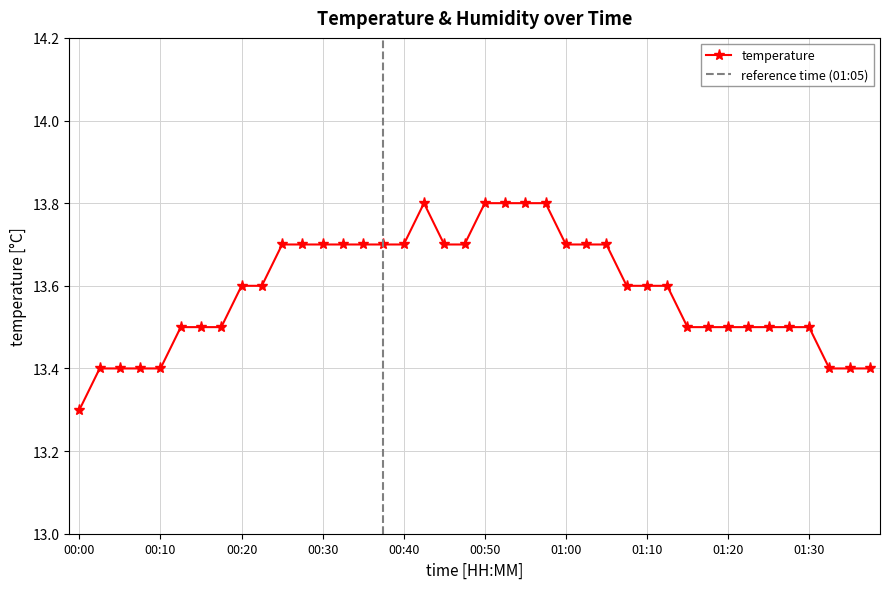

True or false: the data shows 19.3 at 00:18.

False